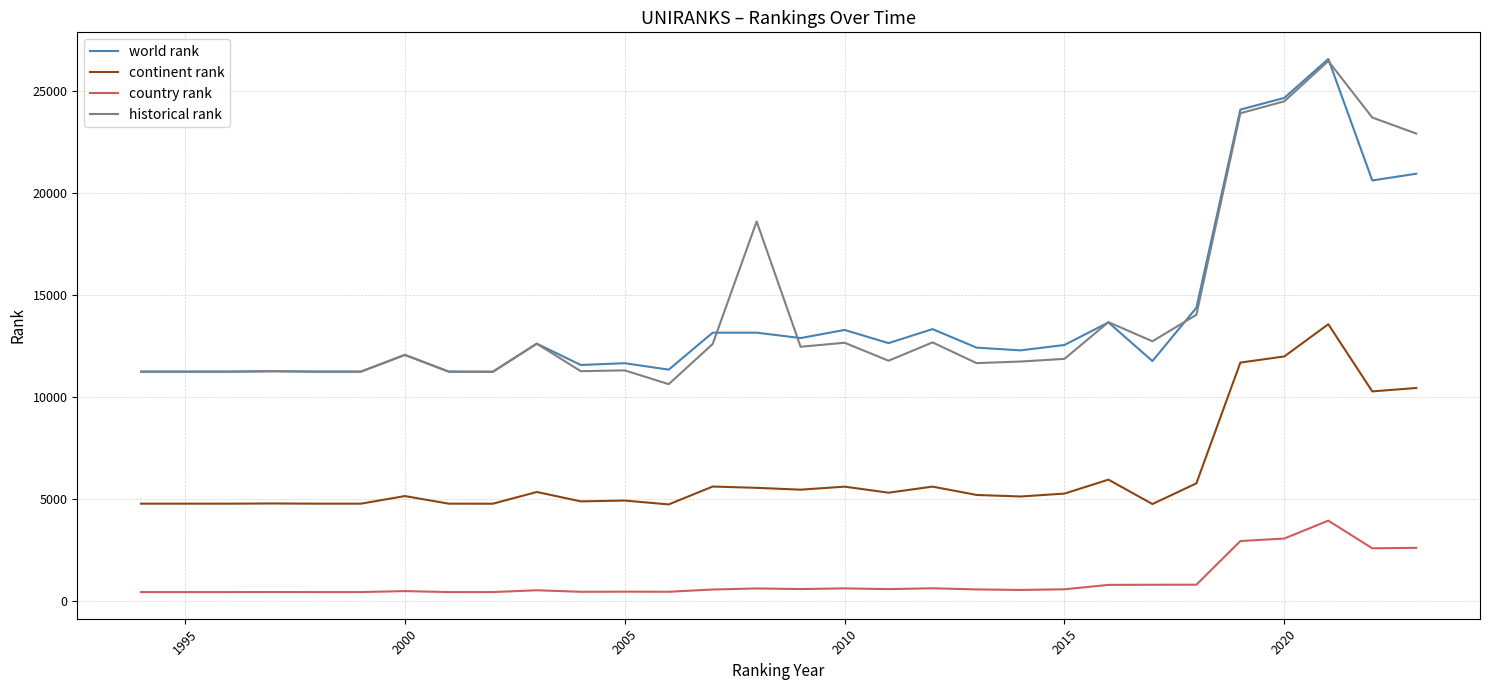

True or false: historical rank and continent rank intersect in this chart.

False